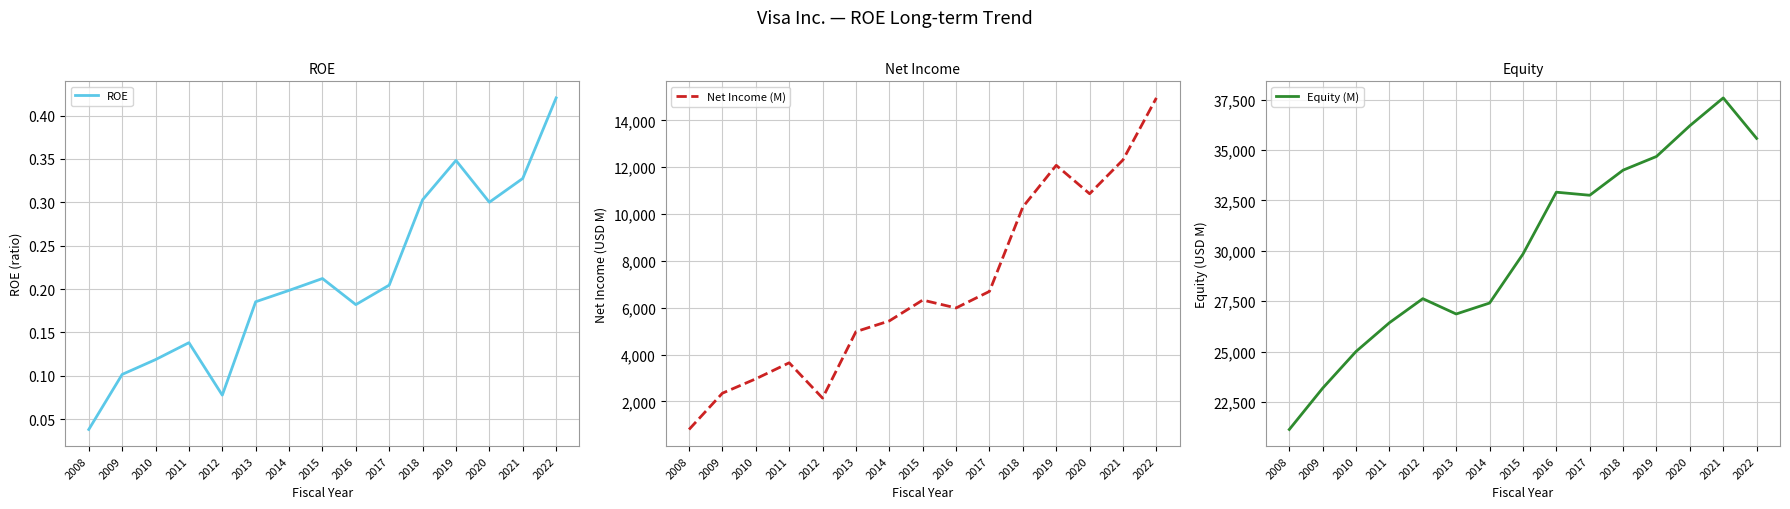

At which category is the sum across all series the highest?

2022